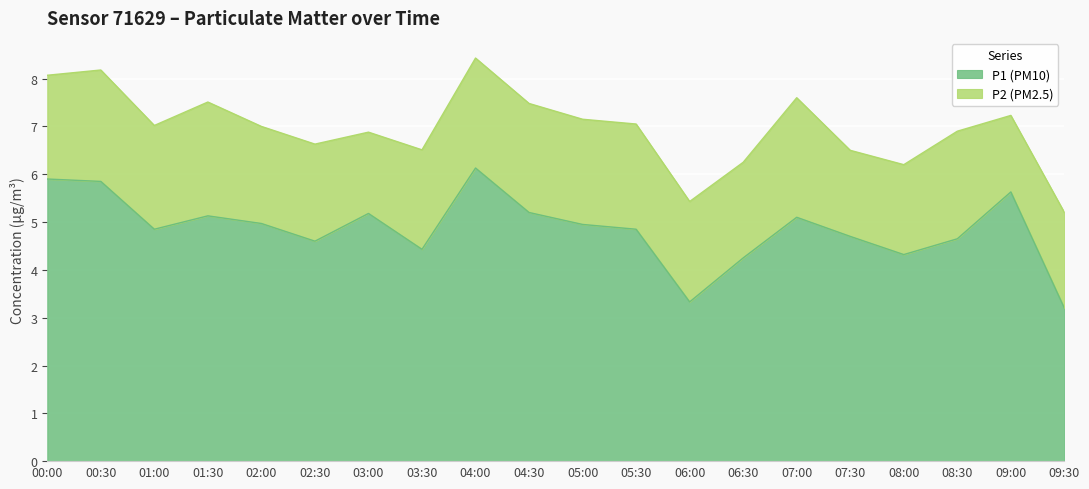

Is it true that the value at 02:00 is 5.0?

True